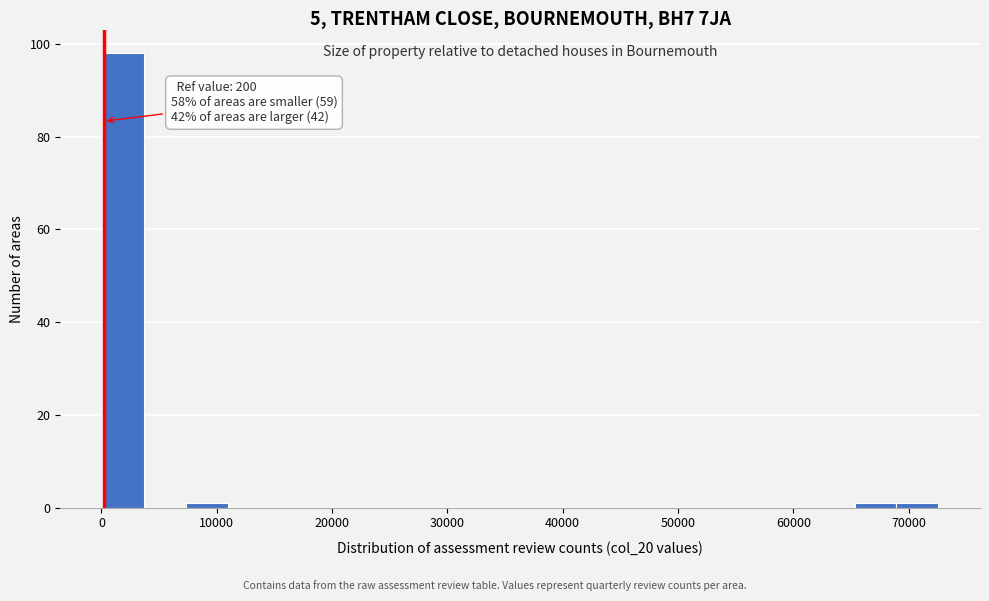

Read against the x-axis, roughly where is the centre of the tallest bar?

2000